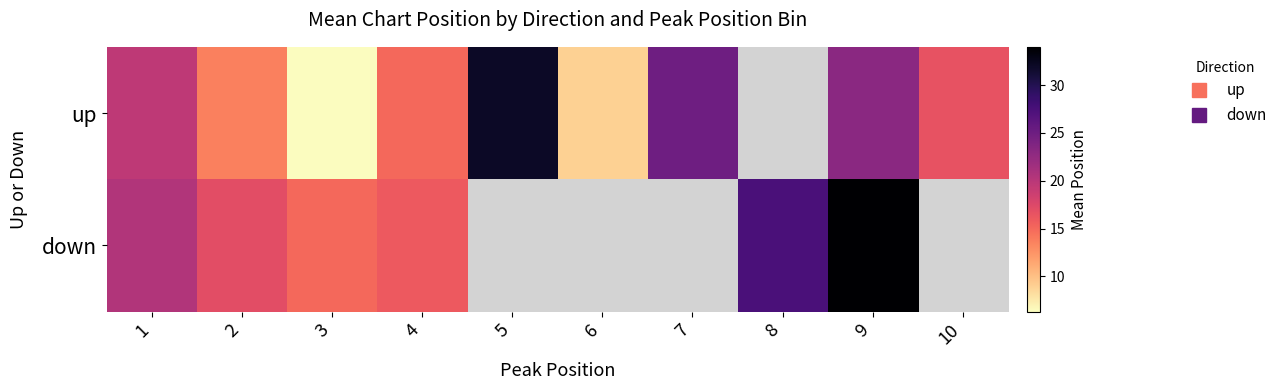

List the series in order of their peak value, highest first.

down, up